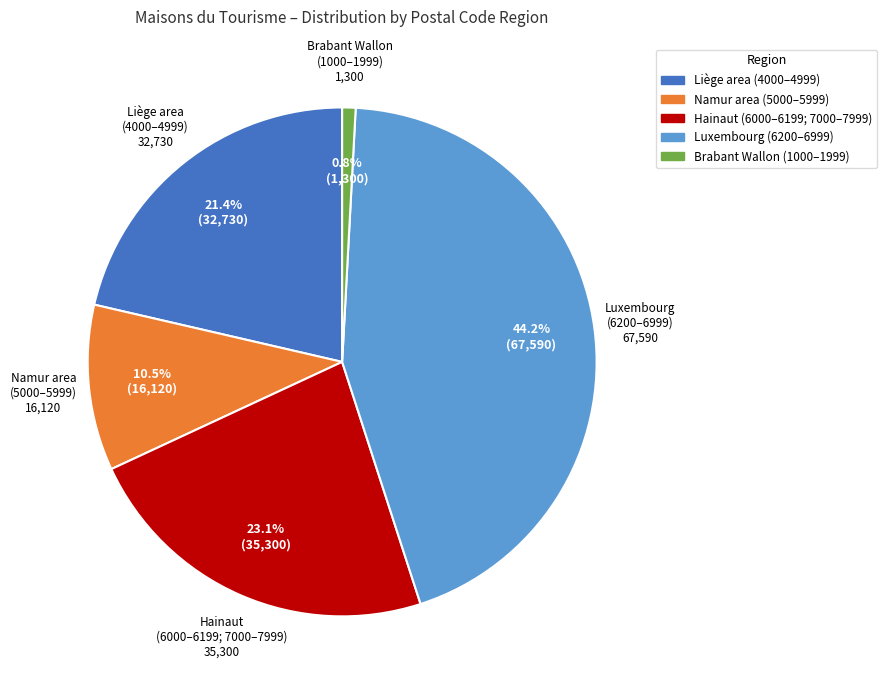

Does any single category account for the majority?

No